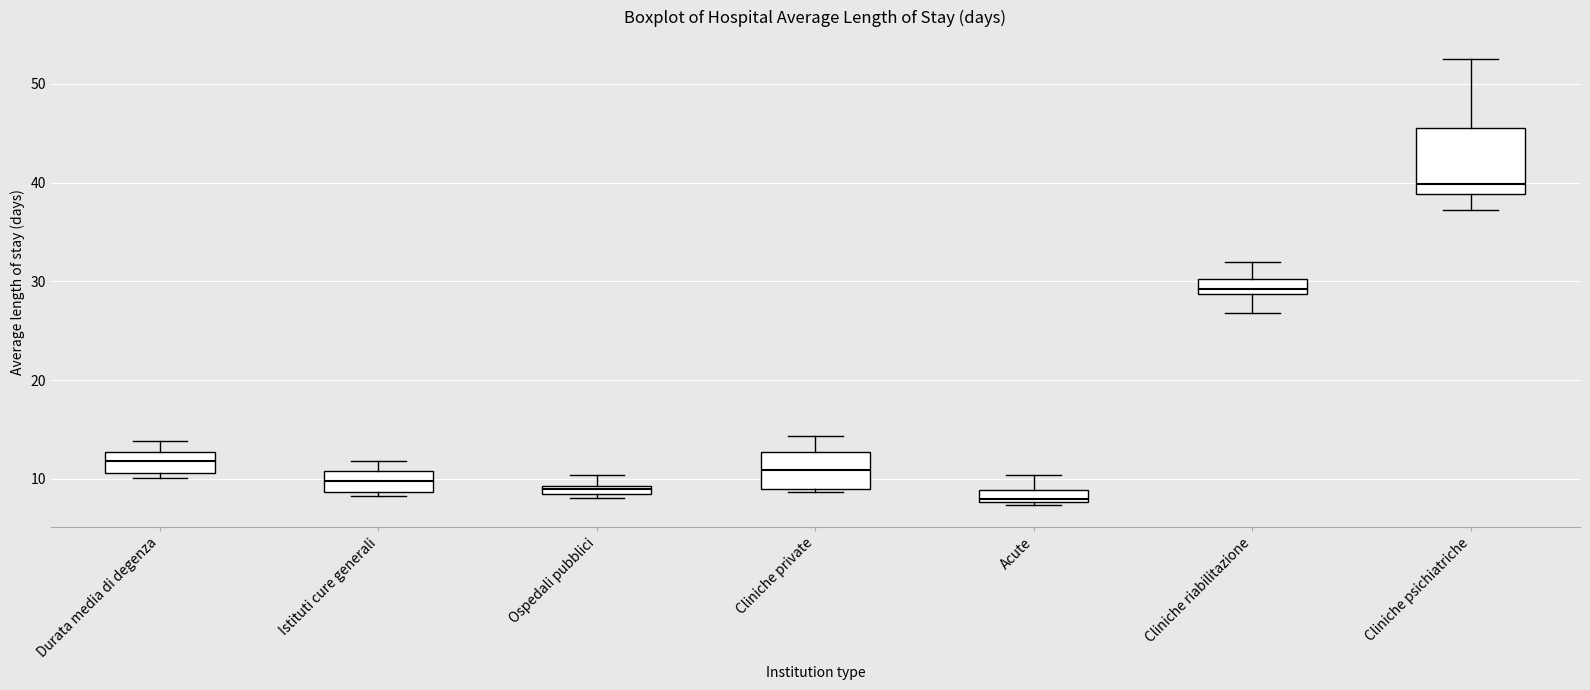

Which box's median line is the highest?

Cliniche psichiatriche